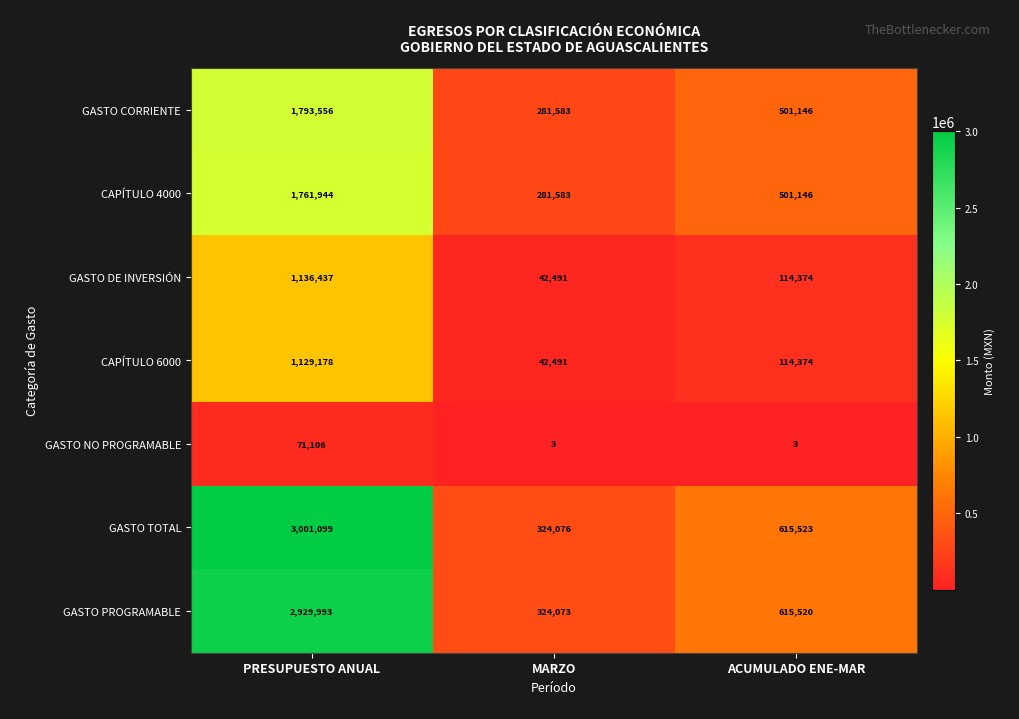

What is the sum of all GASTO CORRIENTE values?

2576285